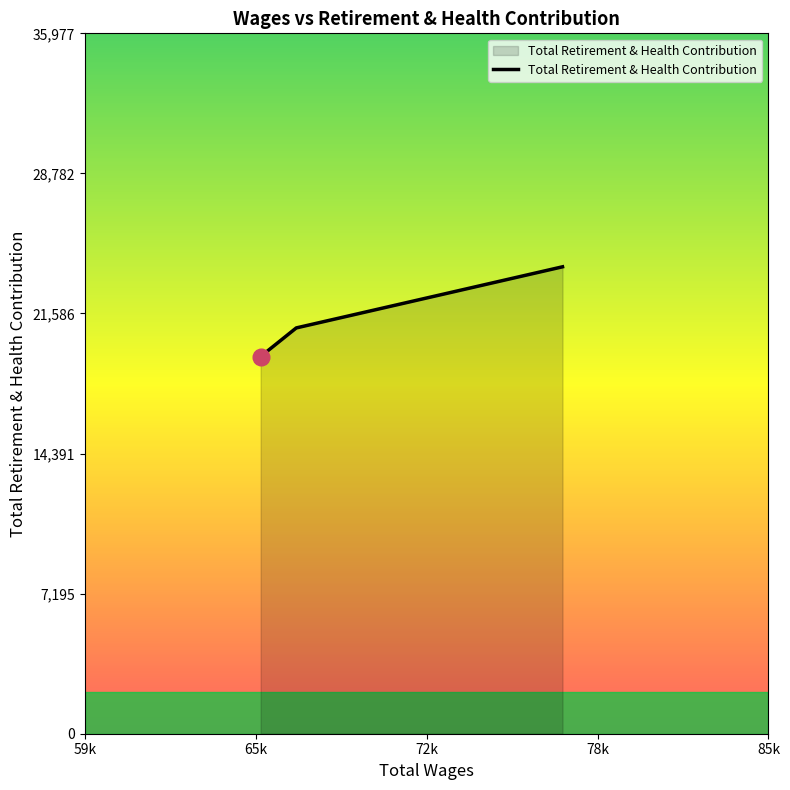

What is the difference between the values at 65k and 59k?

3140